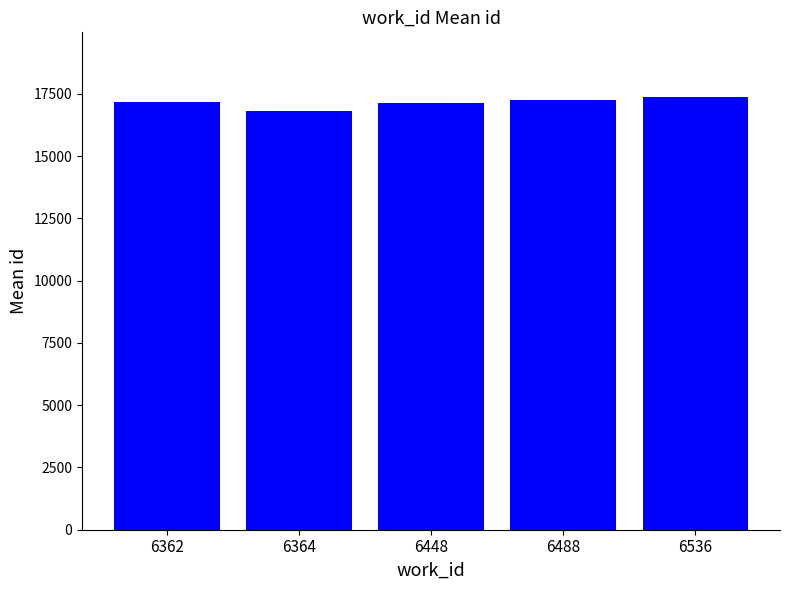

What is the smallest value displayed?

16831.0